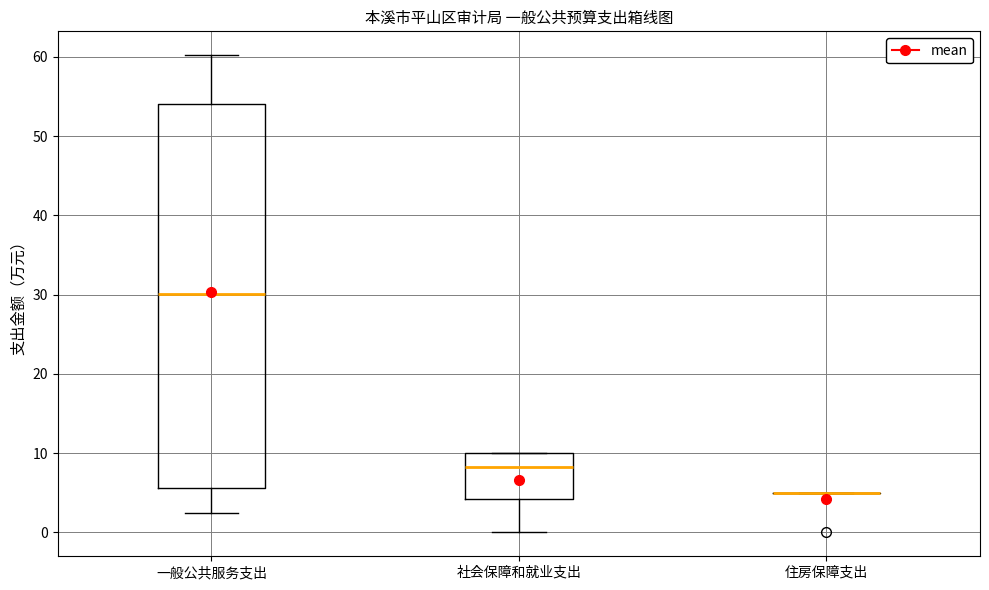

Comparing the boxes themselves (not the whiskers), which one is the tallest?

一般公共服务支出